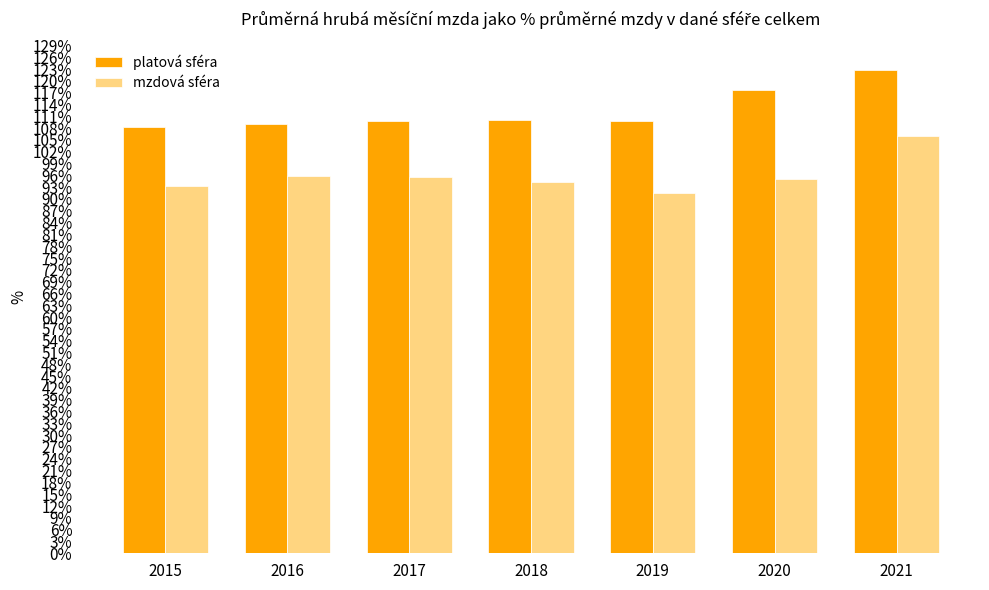

True or false: mzdová sféra has a value of 94.2 at 2018.

True